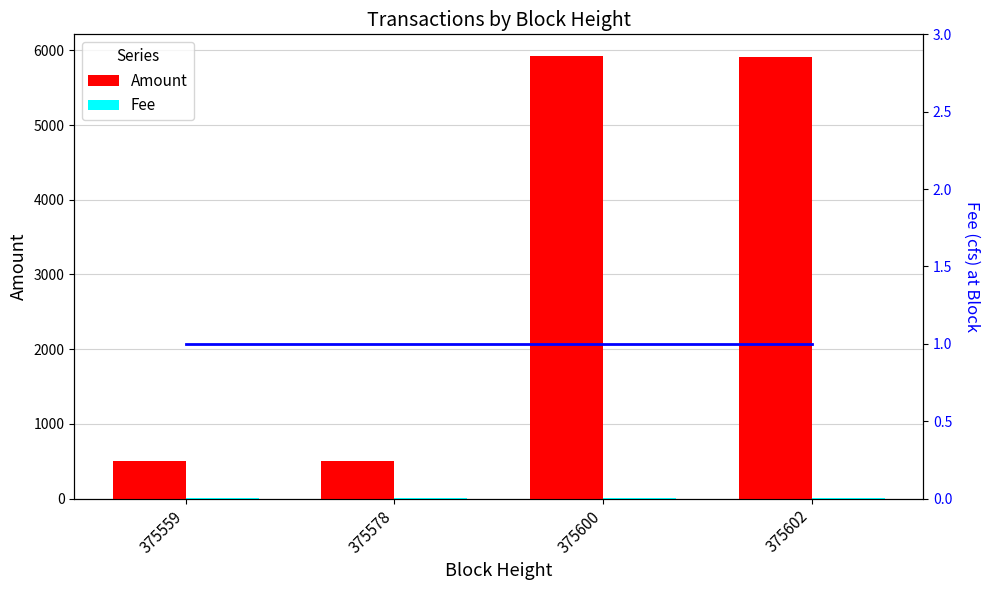

At 375602, list the series in order from smallest to largest.

Fee, Fee Line, Amount